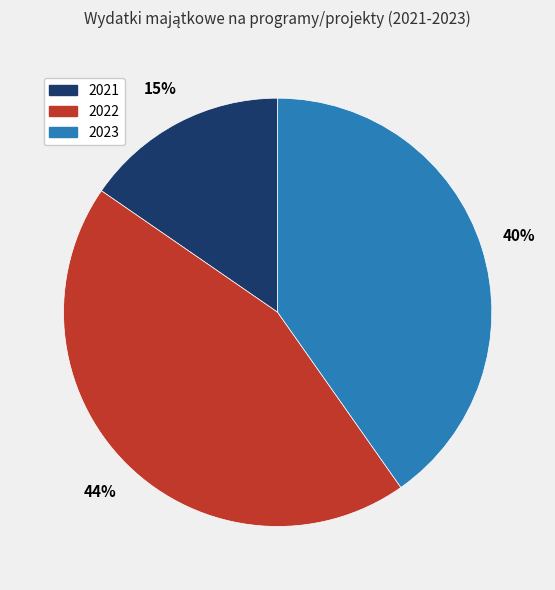

Which slice is the largest?

2022